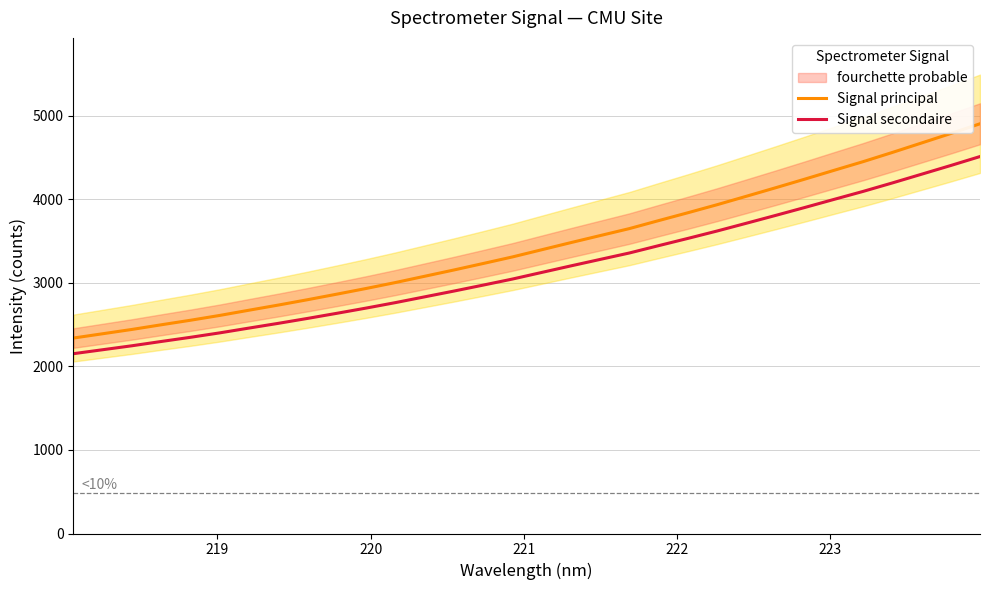

Reading left to right, extract all data points from this chart.

Signal principal: 2340.6	2392.1	2443.7	2499.4	2553.8	2611.6	2674.0	2735.5	2799.7	2866.1	2934.1	3005.1	3080.3	3155.5	3233.1	3311.7	3397.6	3483.2	3567.3	3651.0	3746.5	3840.7	3937.0	4037.9	4139.7	4243.1	4348.4	4452.8	4562.9	4676.2	4789.8	4906.2
Signal secondaire: 2153.3	2200.7	2248.2	2299.4	2349.5	2402.6	2460.1	2516.7	2575.7	2636.8	2699.4	2764.7	2833.8	2903.1	2974.5	3046.8	3125.8	3204.6	3281.9	3359.0	3446.8	3533.4	3622.0	3714.8	3808.5	3903.7	4000.5	4096.6	4197.9	4302.1	4406.6	4513.7